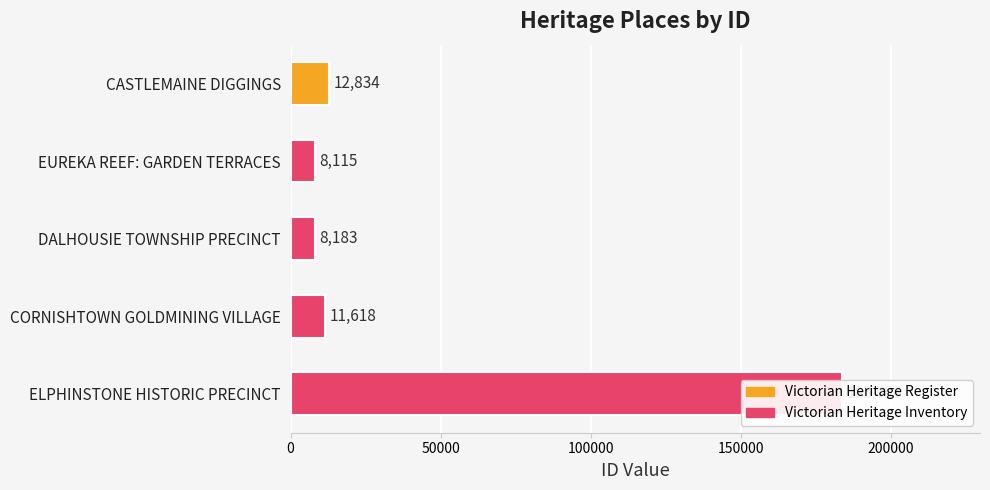

What is the change in value from CORNISHTOWN GOLDMINING VILLAGE to ELPHINSTONE HISTORIC PRECINCT?

+172078